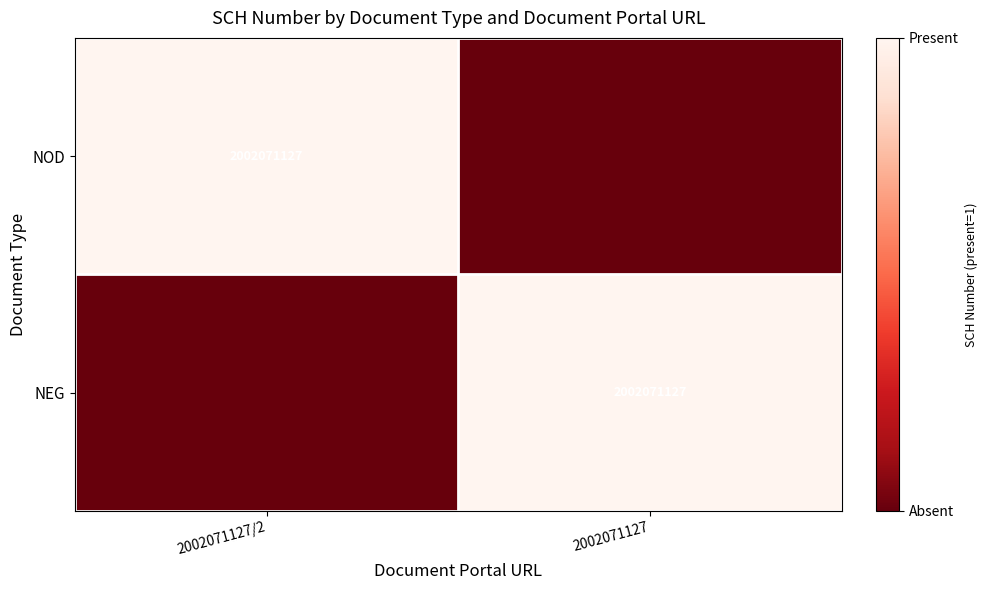

The value of NOD at 2002071127/2 is 2002071127. True or false?

True